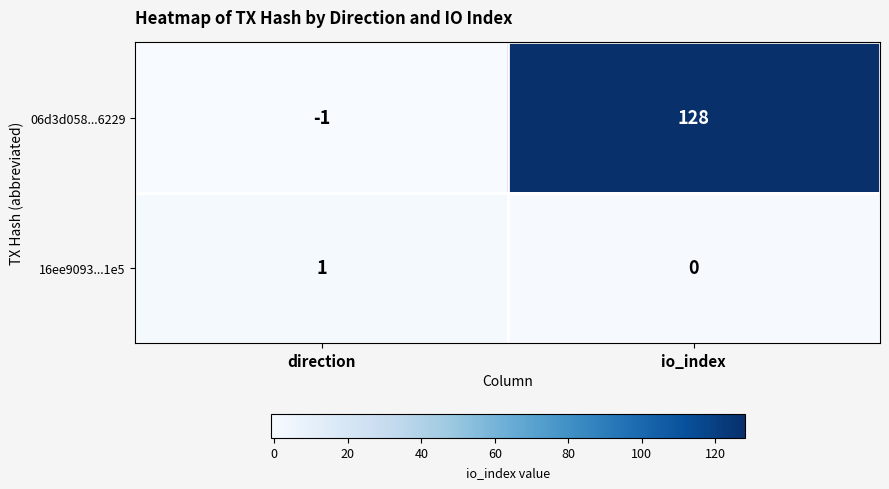

Rank the series by their average value, from lowest to highest.

16ee9093...1e5, 06d3d058...6229